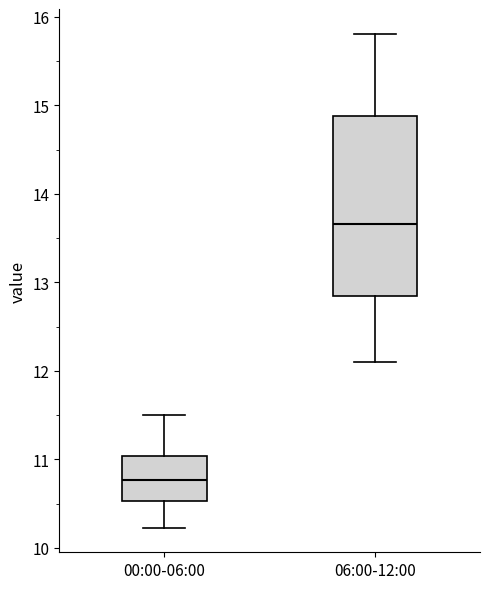

Reading left to right, transcribe this box plot: for each box, give where its median line is, the range the box spans, and where its two whiskers end, as read against the y-axis. The values are not printed on the chart, so give them approximately, as read against the axis.

00:00-06:00: median 10.8, box 10.5 to 11.0, whiskers 10.2 to 11.5
06:00-12:00: median 13.7, box 12.8 to 14.9, whiskers 12.1 to 15.8